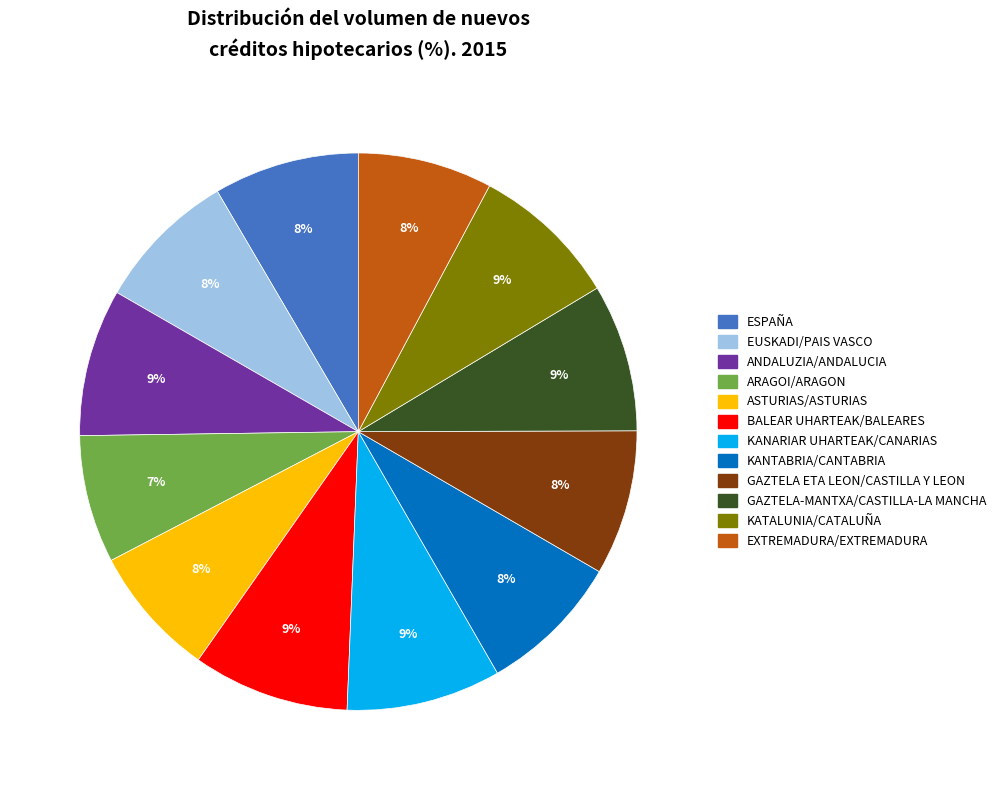

Is the sum of ARAGOI/ARAGON and ASTURIAS/ASTURIAS greater than half?

No